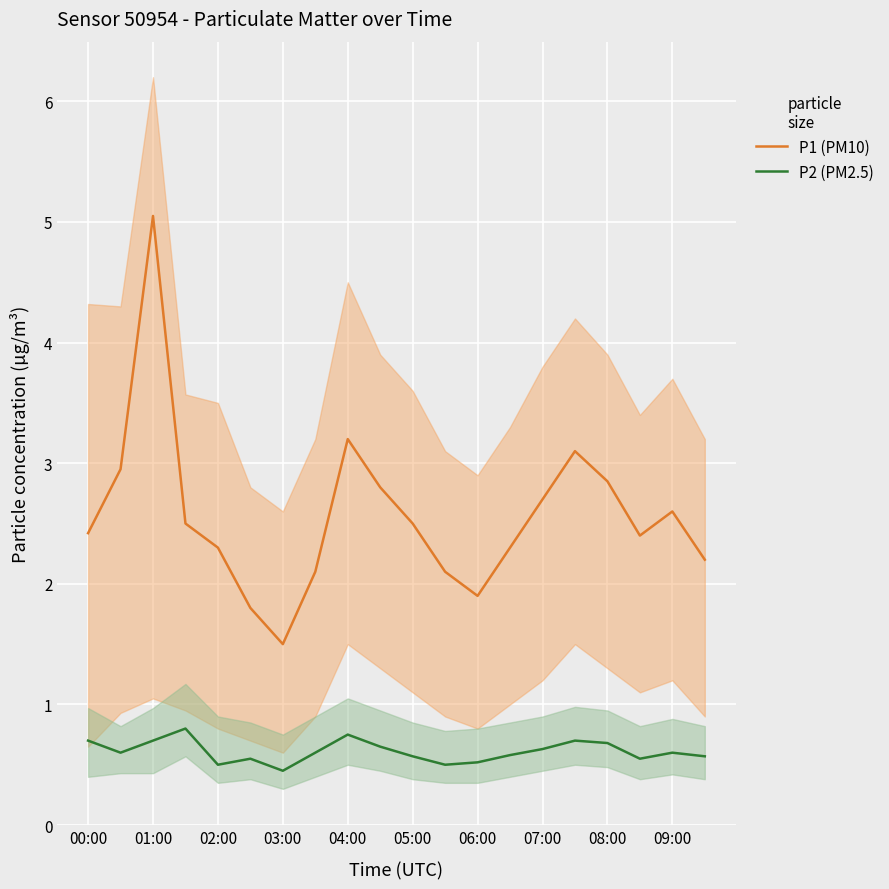

Reading left to right, what are all the values shown in this chart?

P1 (PM10): 2.4	3.0	5.0	2.5	2.3	1.8	1.5	2.1	3.2	2.8	2.5	2.1	1.9	2.3	2.7	3.1	2.9	2.4	2.6	2.2
P2 (PM2.5): 0.7	0.6	0.7	0.8	0.5	0.6	0.5	0.6	0.8	0.7	0.6	0.5	0.5	0.6	0.6	0.7	0.7	0.6	0.6	0.6